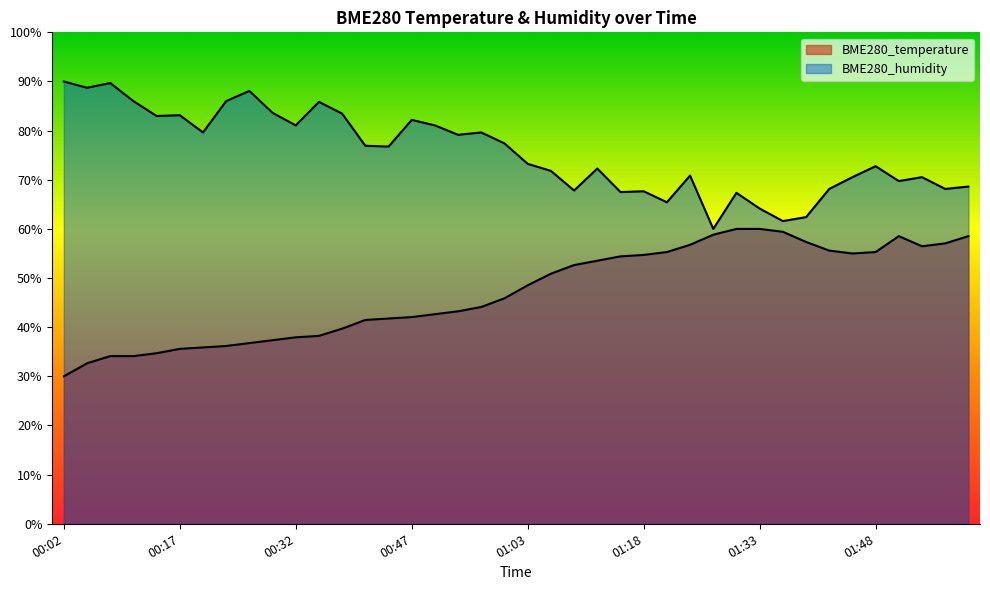

What are all the series names shown in the legend?

BME280_temperature, BME280_humidity